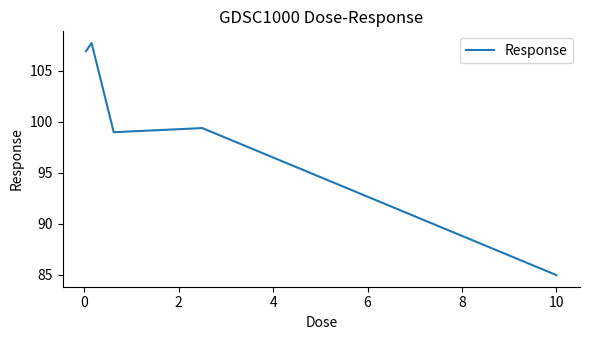

What is the greatest value displayed?

107.7